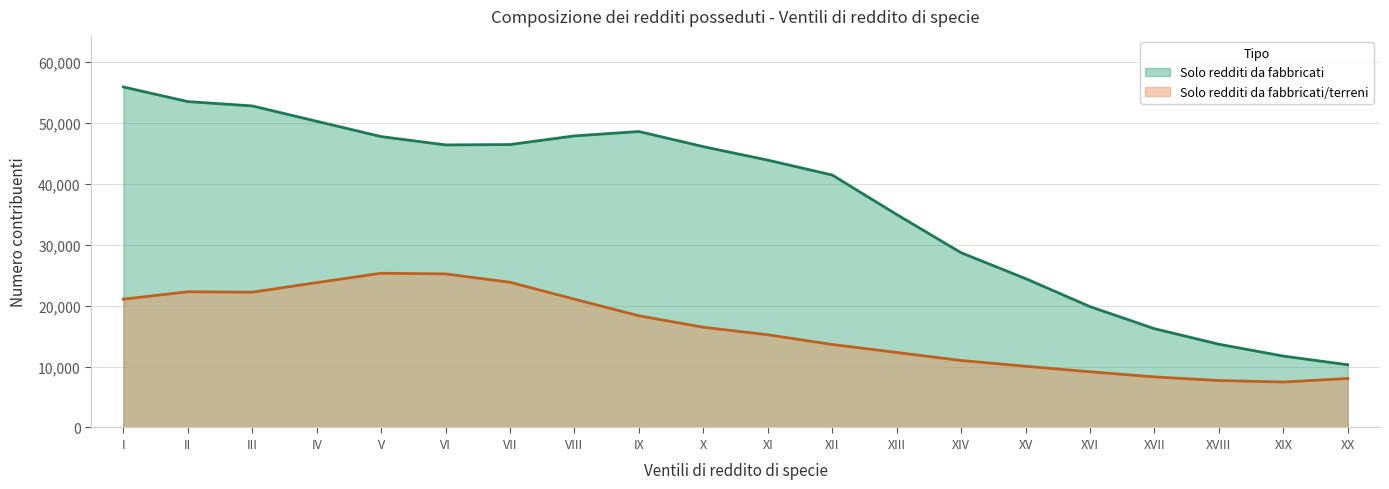

Is it true that Solo redditi da fabbricati/terreni equals 10554 at I?

False